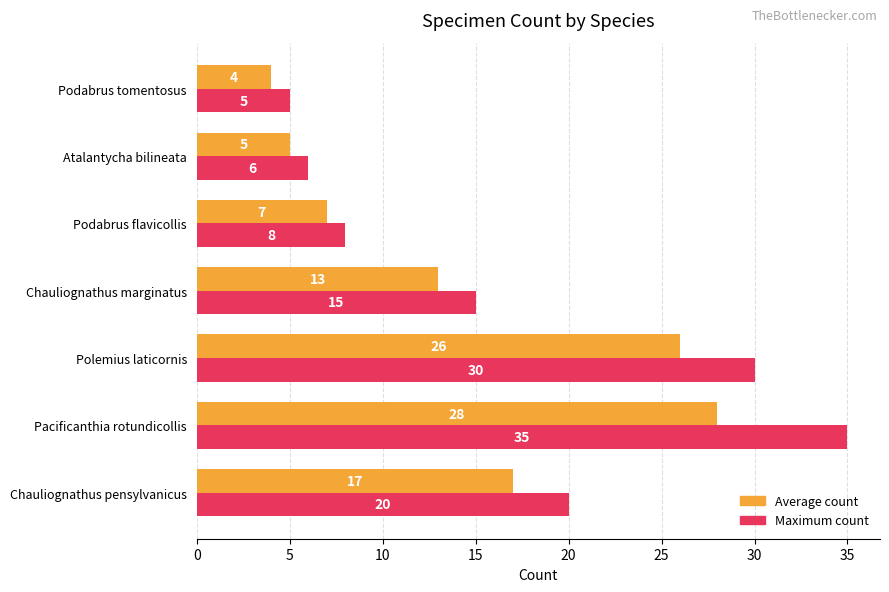

At which label is Maximum count closest to 20?

Chauliognathus pensylvanicus